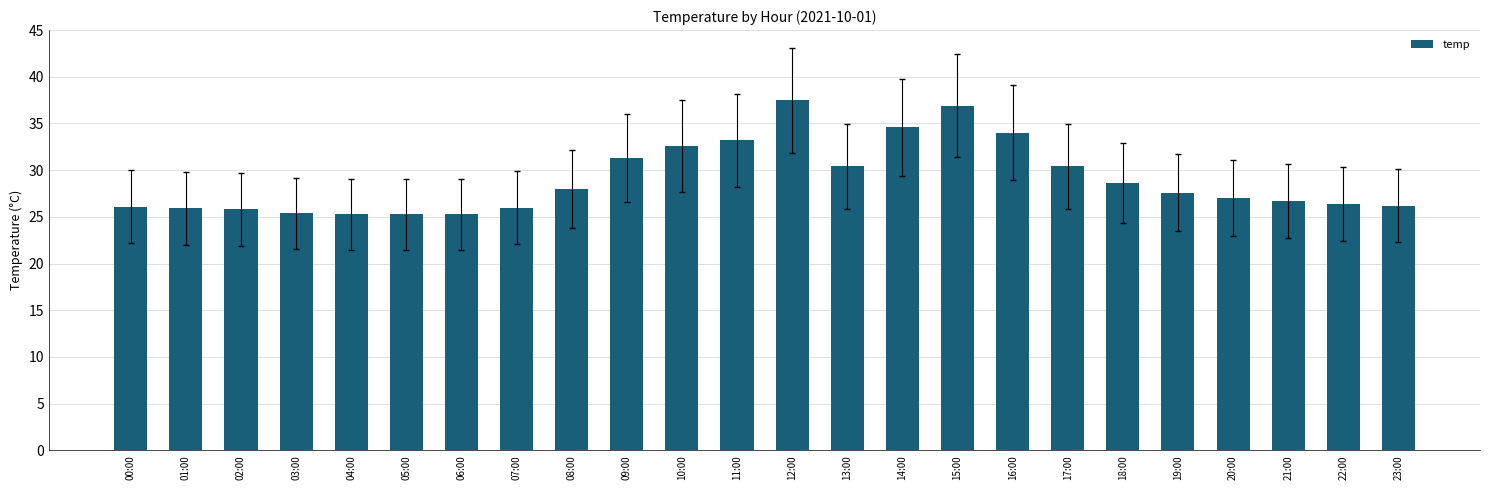

What is the greatest value displayed?

37.5